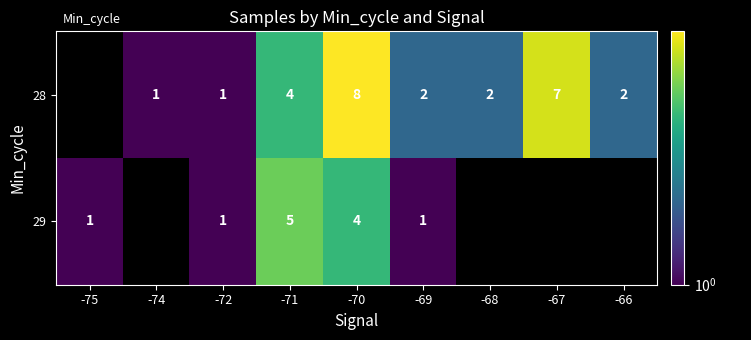

Rank the series at -69 from lowest to highest value.

29, 28